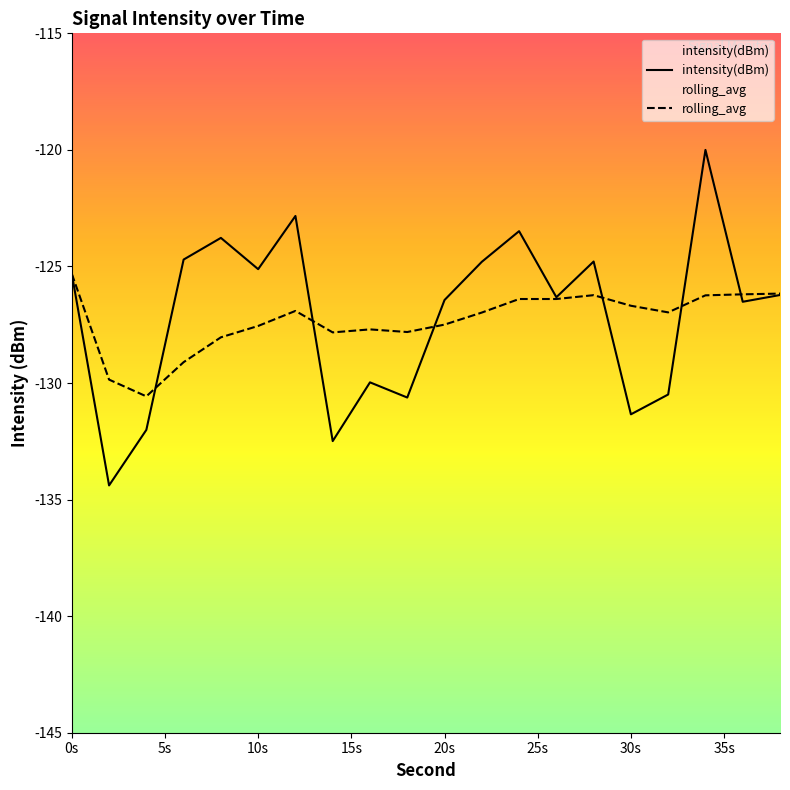

In rolling_avg, how many points are higher than both neighbors (excluding endpoints)?

3